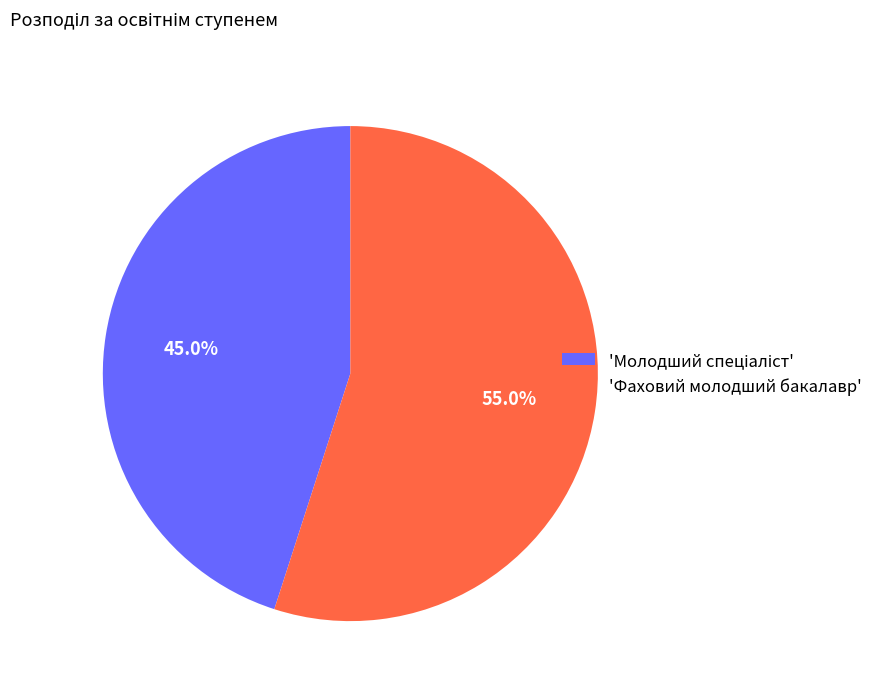

Does any single category account for the majority?

Yes